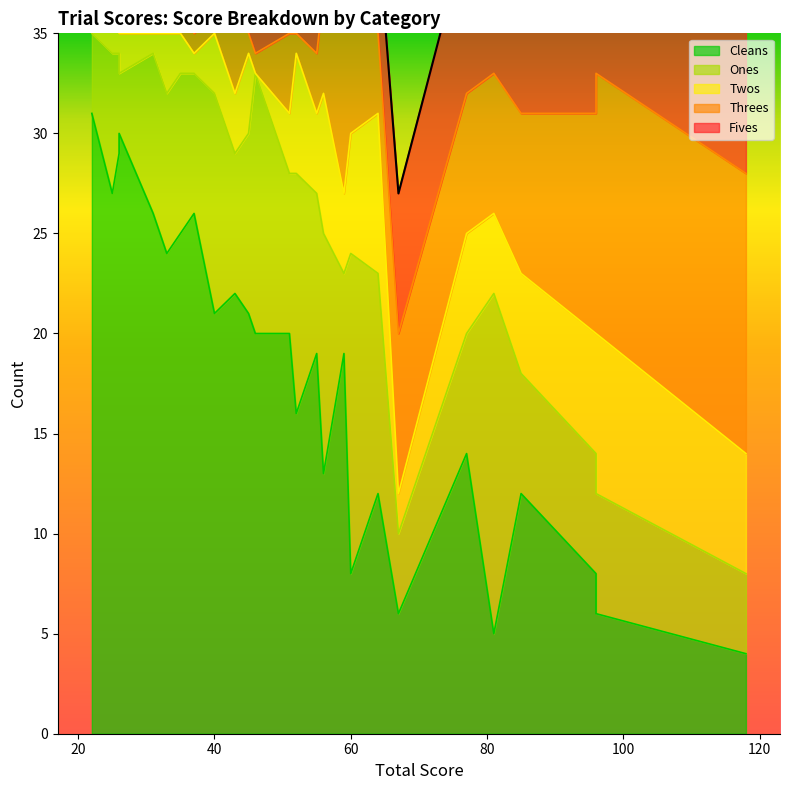

Which series has the widest spread of values?

Cleans